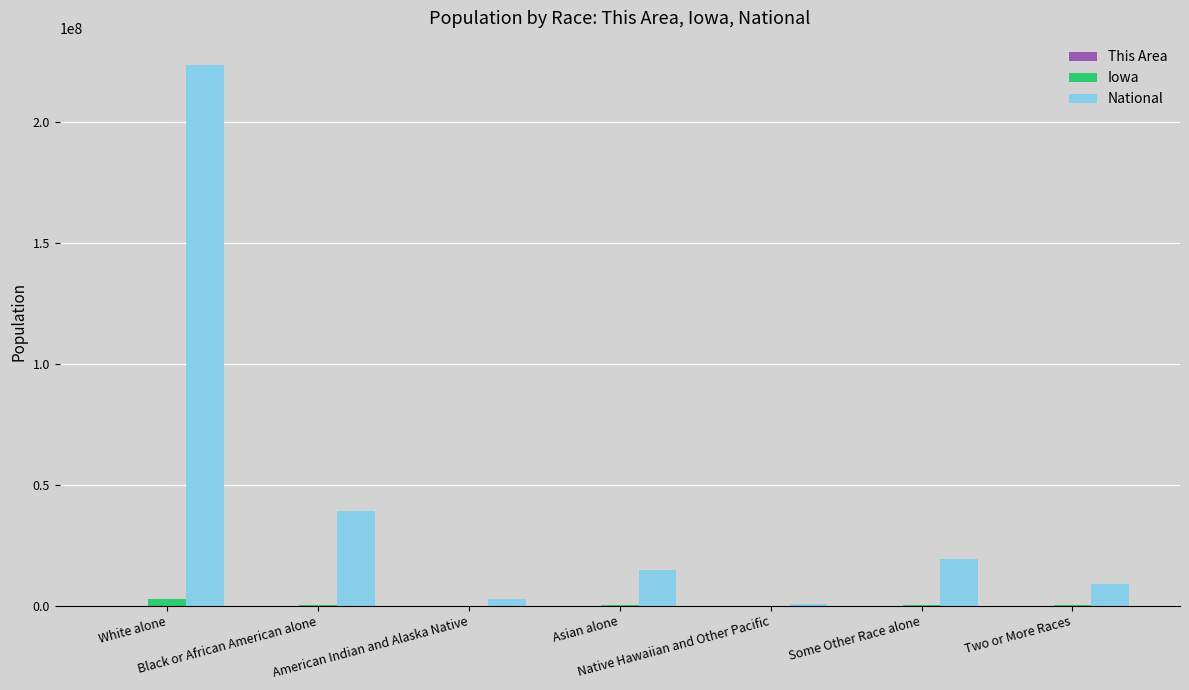

Which series has the largest total across all categories?

National